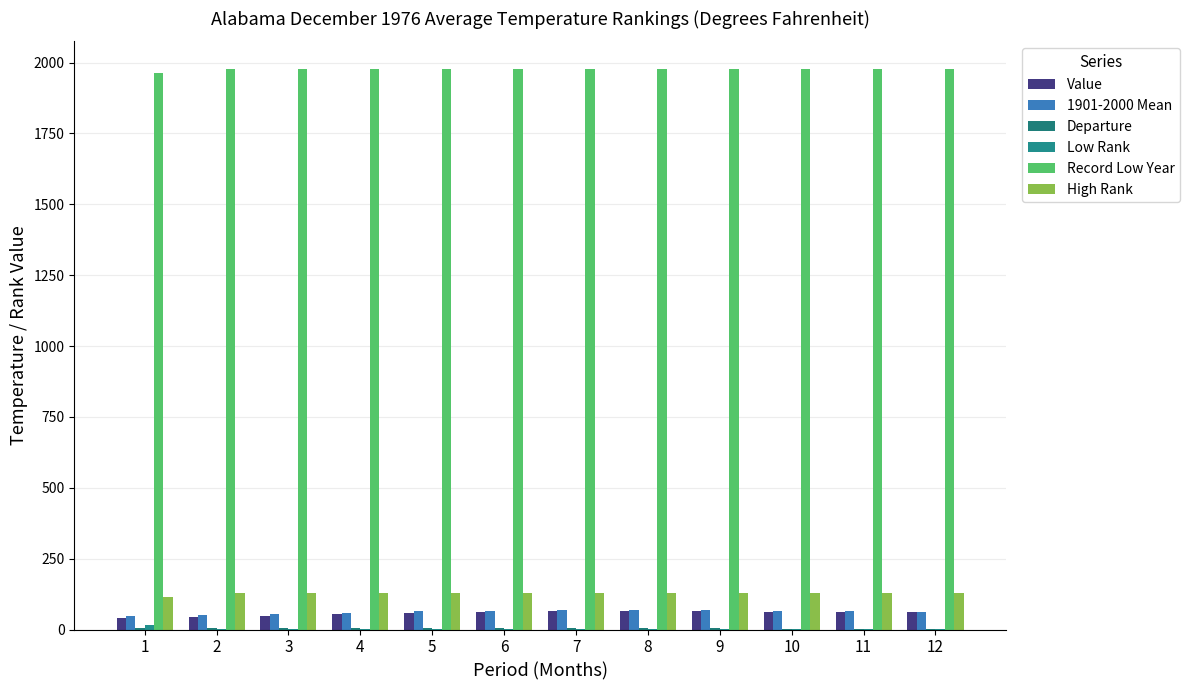

At which label does Value first exceed 62?

6